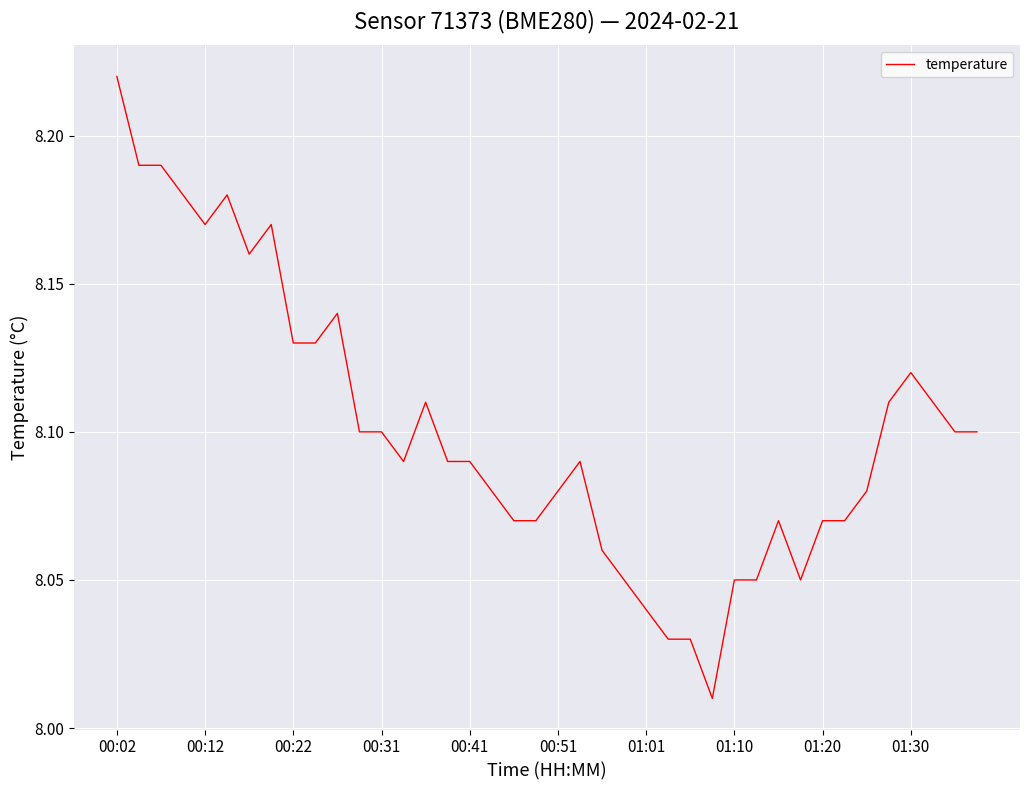

What is the smallest value displayed?

8.0